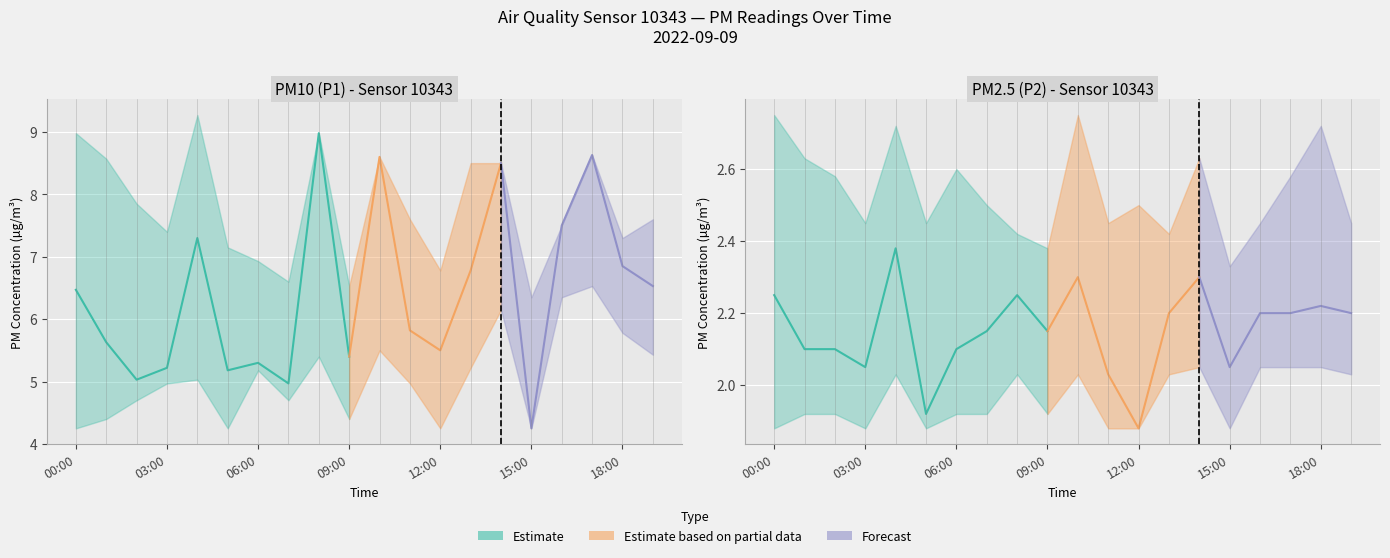

What is the label of the 7th point from the left?

06:00